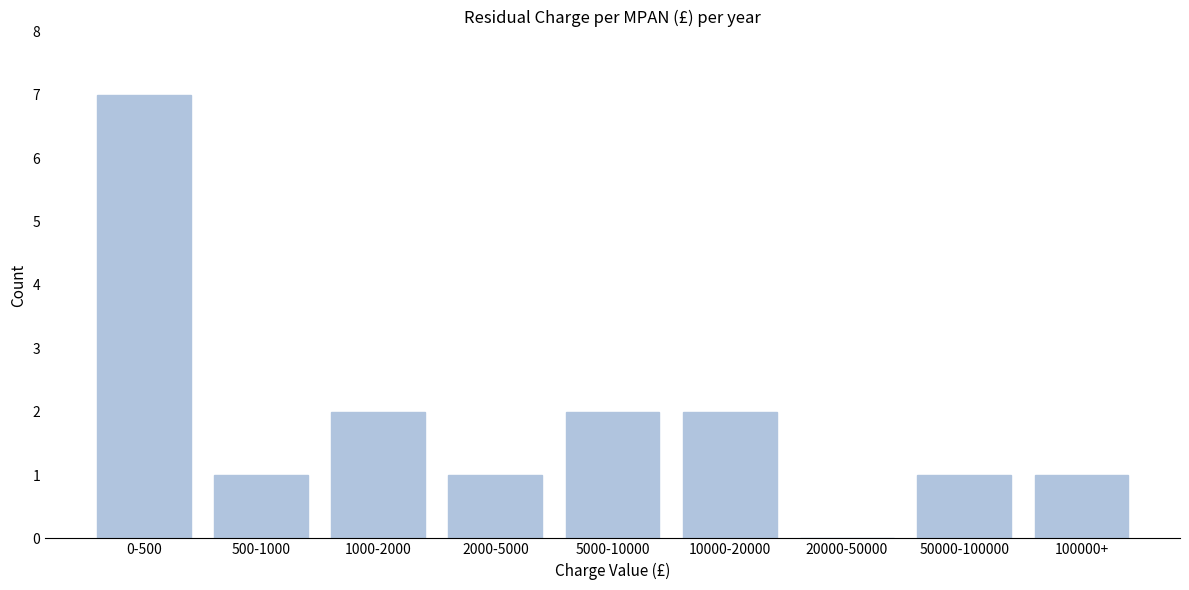

Reading right to left, extract all data points from this chart.

100000+=1	50000-100000=1	20000-50000=0	10000-20000=2	5000-10000=2	2000-5000=1	1000-2000=2	500-1000=1	0-500=7